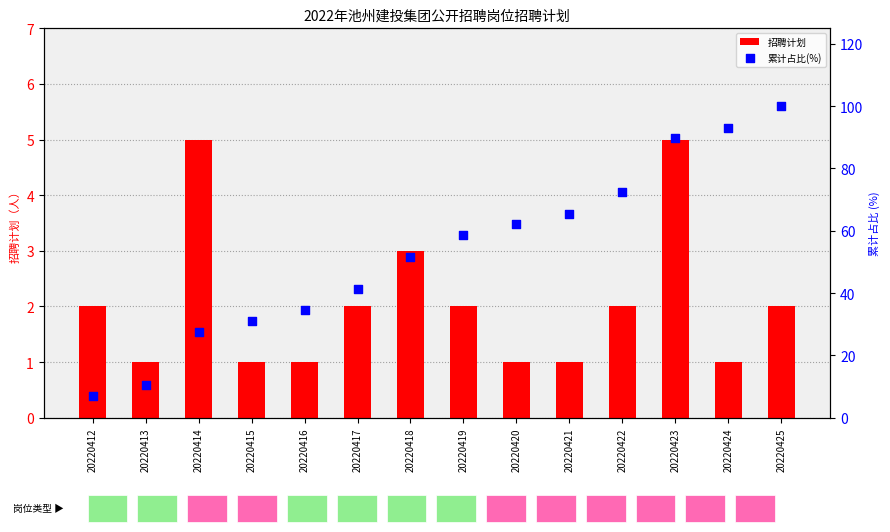

Which series contains the highest Y value?

累计占比(%)